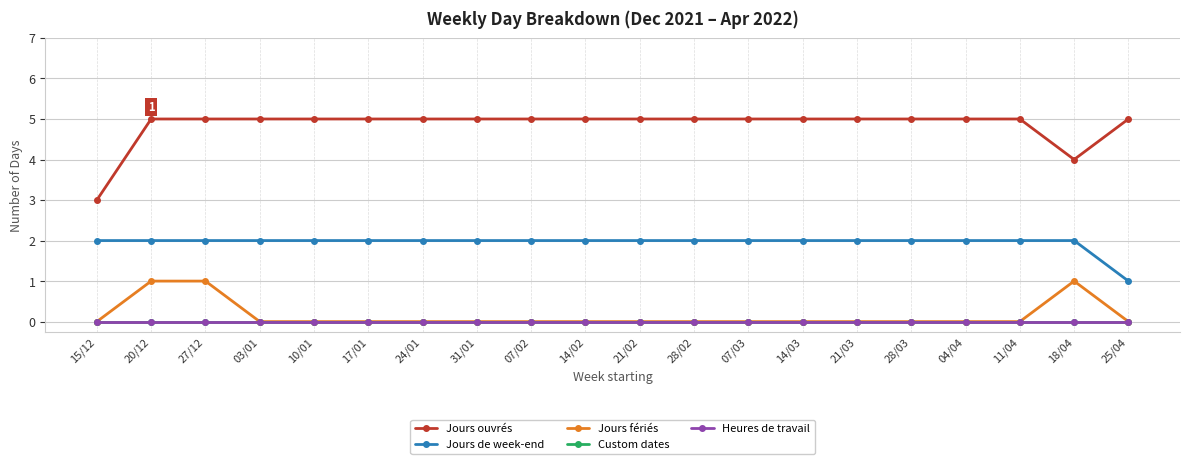

At how many categories does at least one series exceed 3?

19